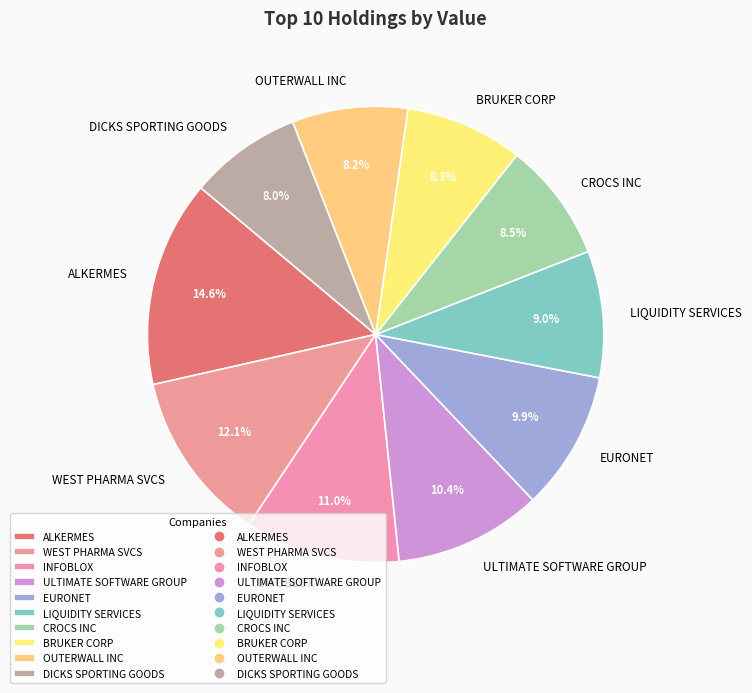

What is the largest slice in the pie chart?

ALKERMES